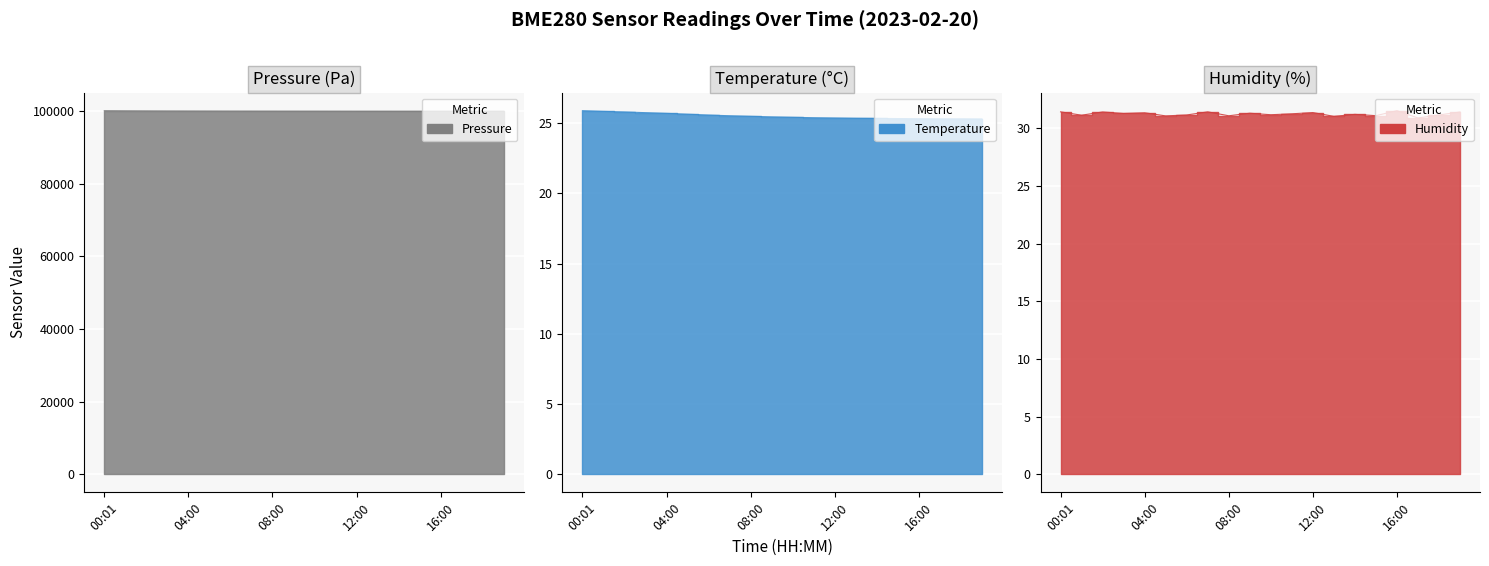

Reading left to right, what are all the values shown in this chart?

pressure: 100122.3	100090.7	100066.2	100045.5	100032.1	100021.8	100010.5	100005.2	99998.3	99992.7	99988.4	99983.1	99978.6	99975.2	99972.8	99970.1	99968.5	99967.3	99966.8	99966.2
temperature: 25.9	25.8	25.8	25.7	25.7	25.6	25.6	25.5	25.5	25.4	25.4	25.4	25.4	25.3	25.3	25.3	25.3	25.3	25.3	25.3
humidity: 31.4	31.1	31.4	31.3	31.3	31.1	31.1	31.4	31.1	31.3	31.2	31.2	31.4	31.0	31.2	31.1	31.5	30.9	31.1	31.4